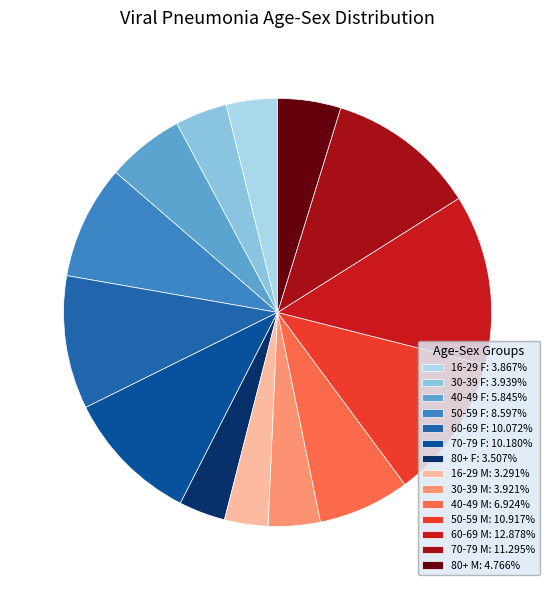

Count the number of slices in the pie.

14